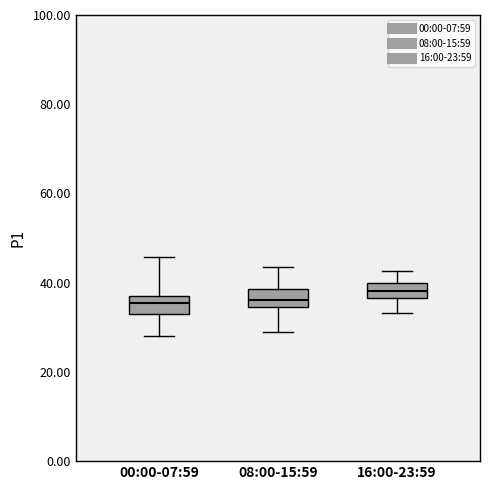

Where does the lower whisker of the box for 00:00-07:59 end on the y-axis? The values are not printed on the chart, so give them approximately, as read against the axis.

28